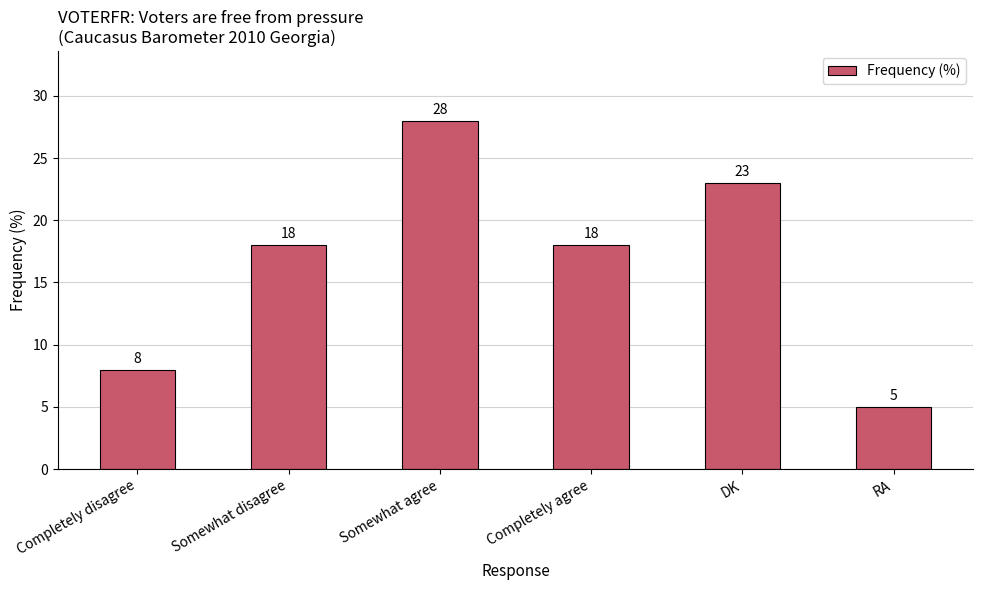

Reading left to right, transcribe all the data shown in this chart.

Completely disagree=8	Somewhat disagree=18	Somewhat agree=28	Completely agree=18	DK=23	RA=5